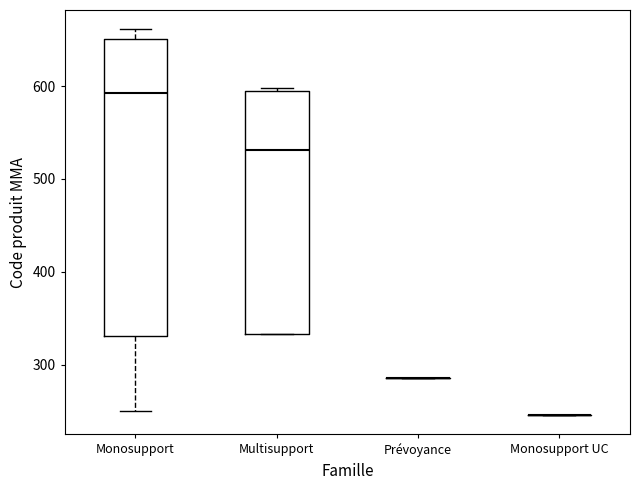

Reading left to right, transcribe this box plot: for each box, give where its median line is, the range the box spans, and where its two whiskers end, as read against the y-axis. The values are not printed on the chart, so give them approximately, as read against the axis.

Monosupport: median 590, box 330 to 650, whiskers 250 to 660
Multisupport: median 530, box 330 to 590, whiskers 330 to 600
Prévoyance: box collapsed to a line at 290, whiskers 290 to 290
Monosupport UC: box collapsed to a line at 250, whiskers 250 to 250